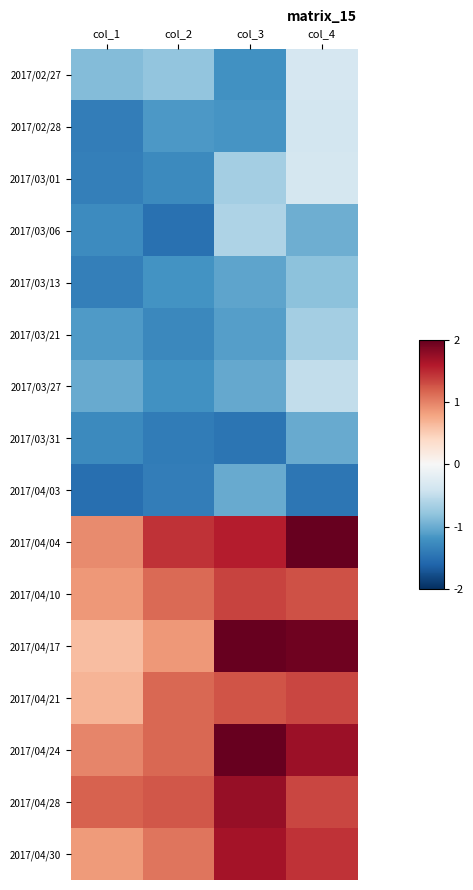

At which category does the chart reach its peak across all series?

col_3